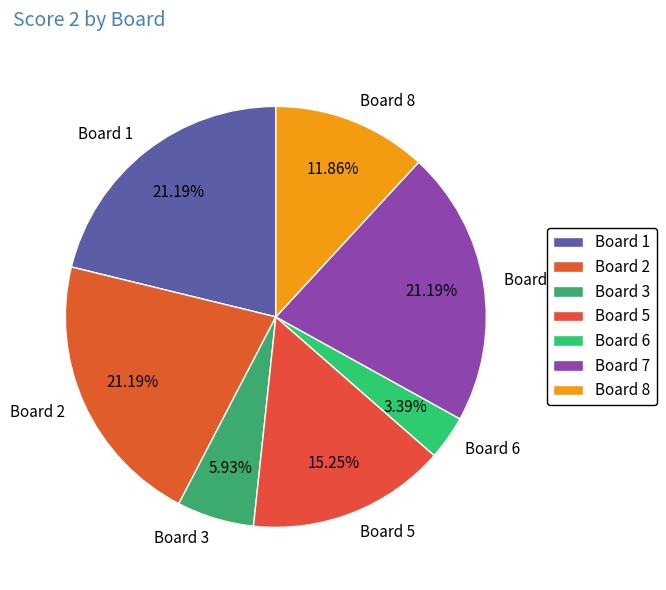

Does Board 3 account for over 50% of the chart?

No